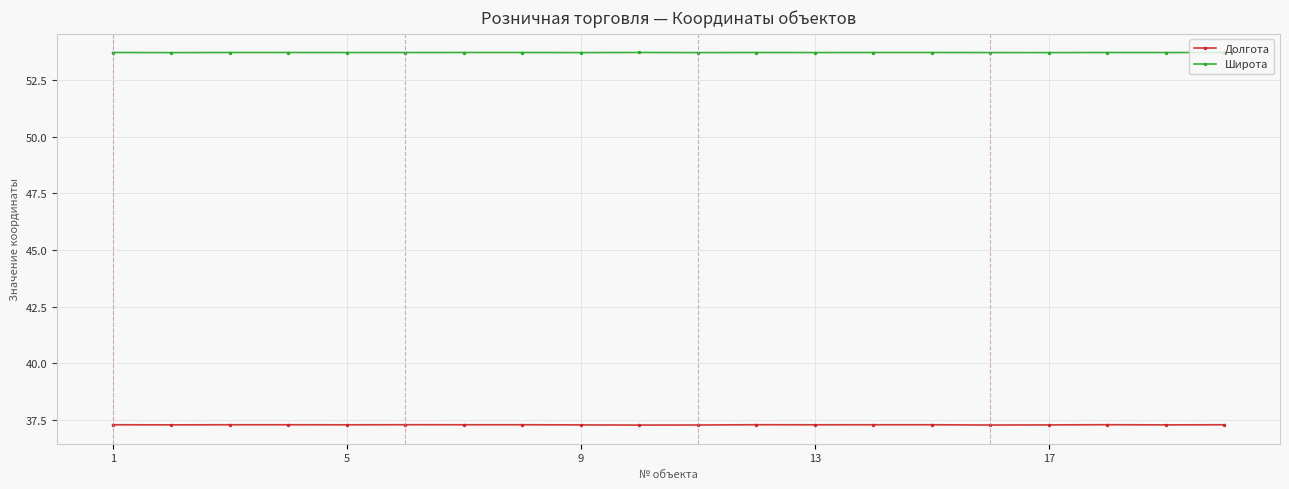

Count the Долгота values in the range 37 to 38.

20